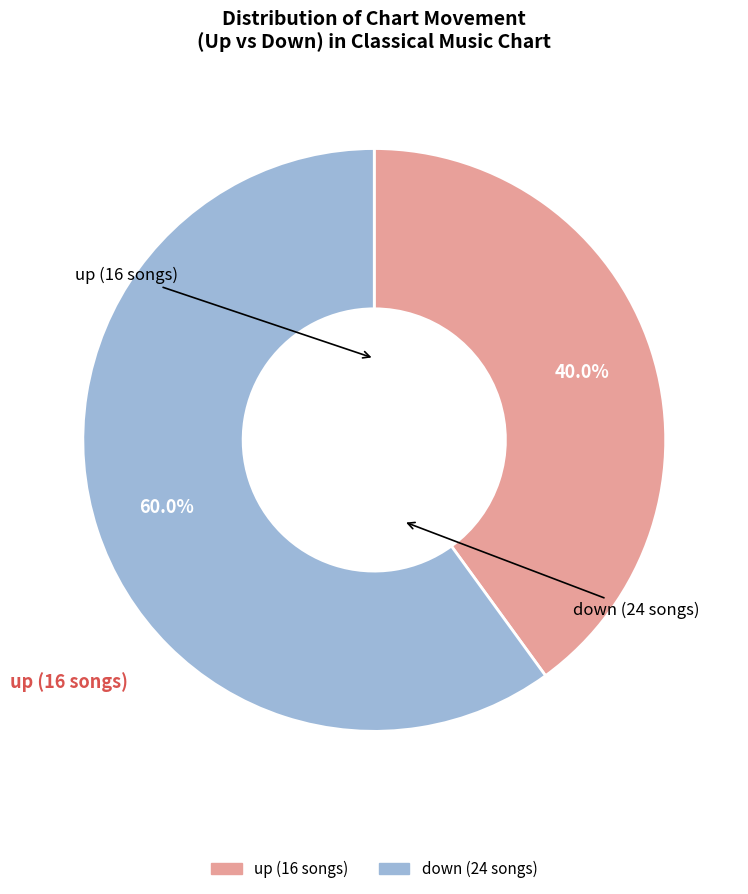

Which category has the smallest portion of the pie?

up